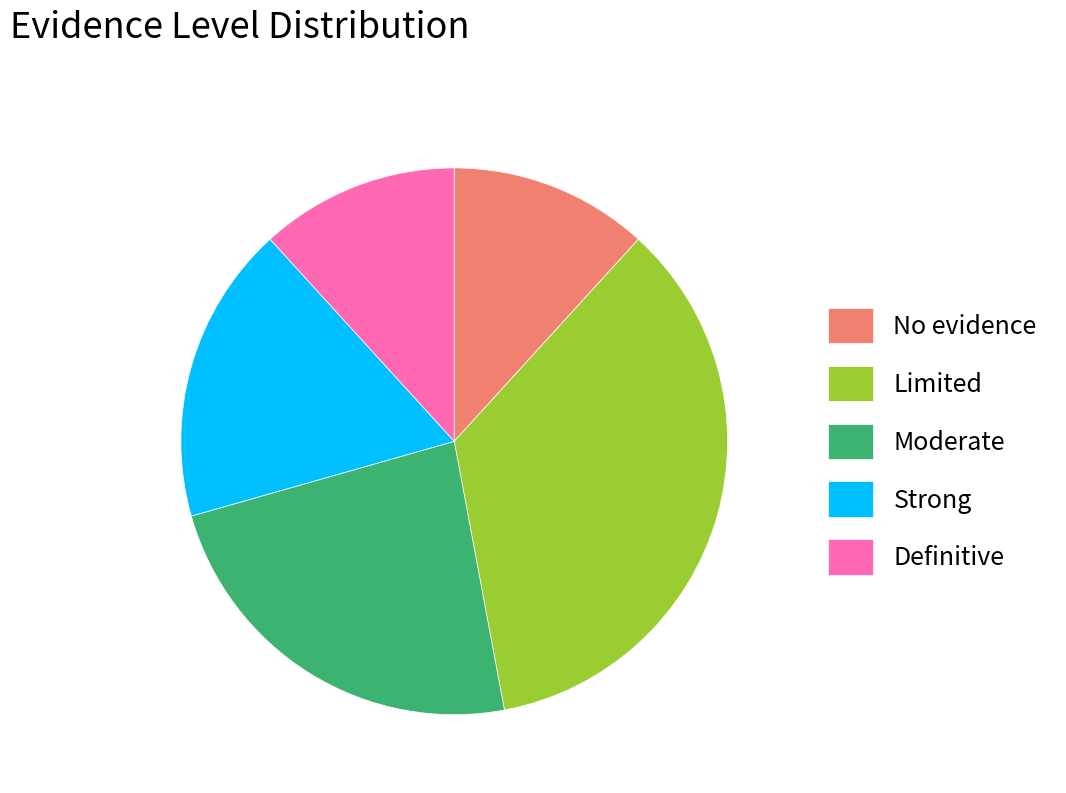

Combined, do Definitive and Moderate account for over 50%?

No